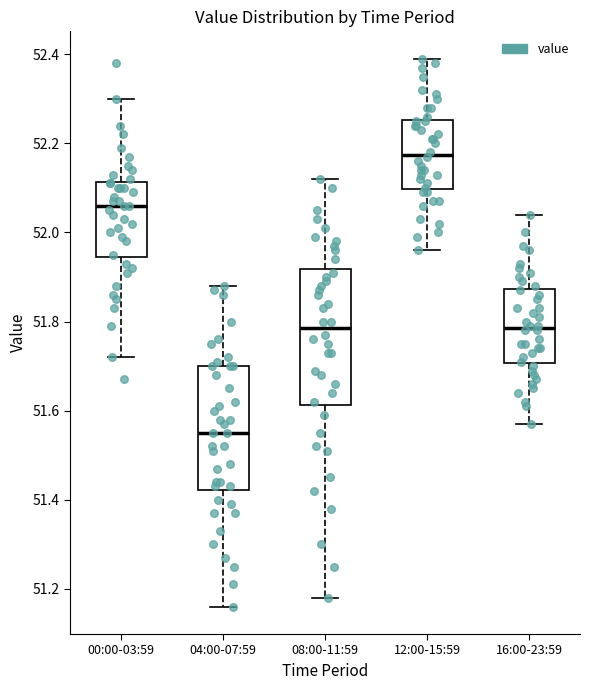

Where is the lower edge of the box for 04:00-07:59 on the y-axis? The values are not printed on the chart, so give them approximately, as read against the axis.

51.42